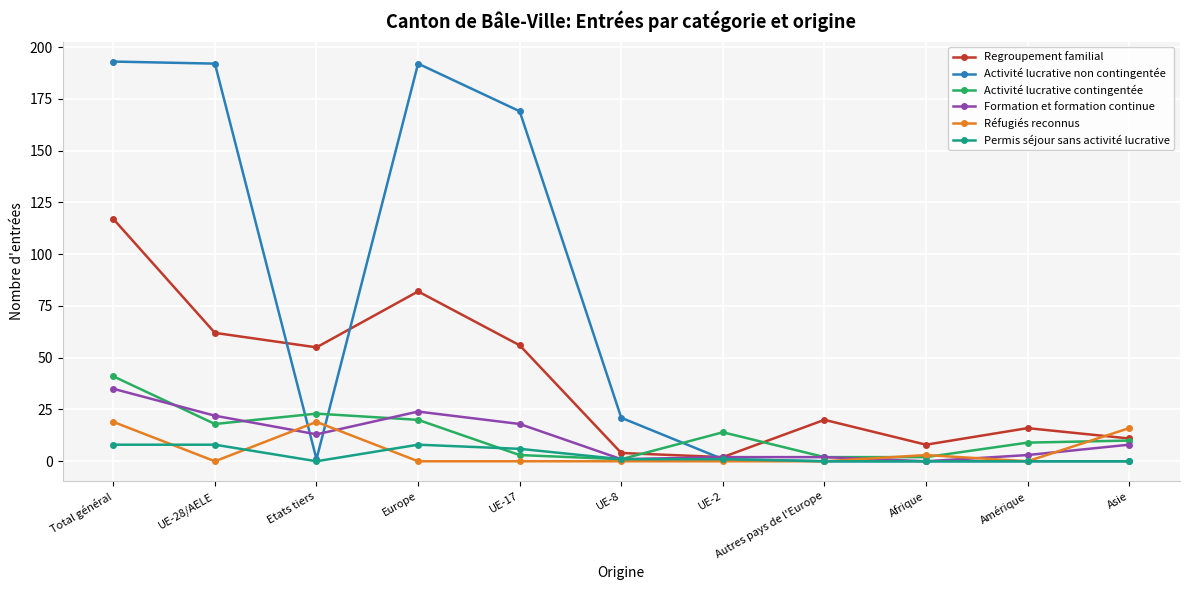

What is the sum of all Permis séjour sans activité lucrative values?

32